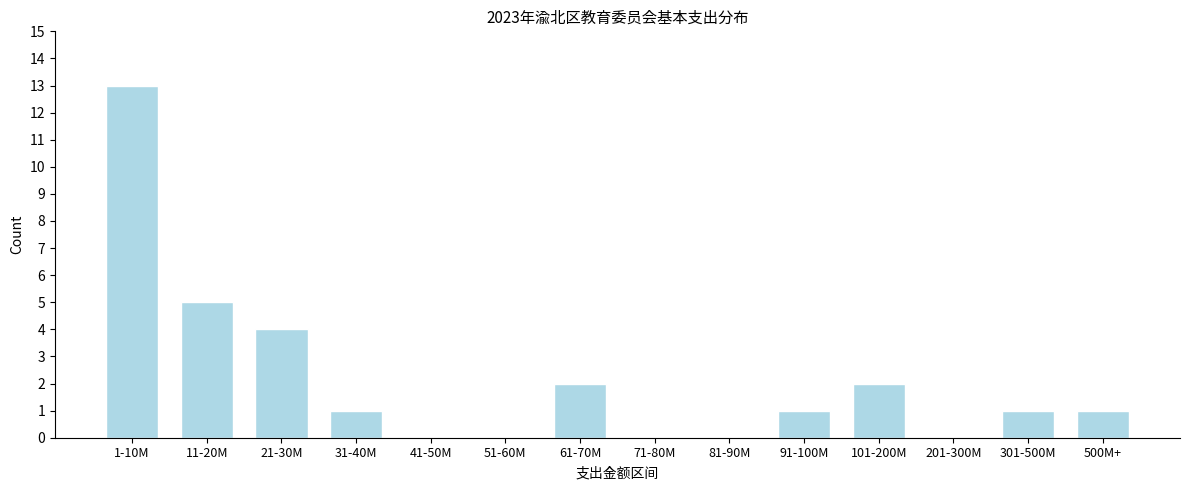

Reading left to right, extract all data points from this chart.

1-10M=13	11-20M=5	21-30M=4	31-40M=1	41-50M=0	51-60M=0	61-70M=2	71-80M=0	81-90M=0	91-100M=1	101-200M=2	201-300M=0	301-500M=1	500M+=1